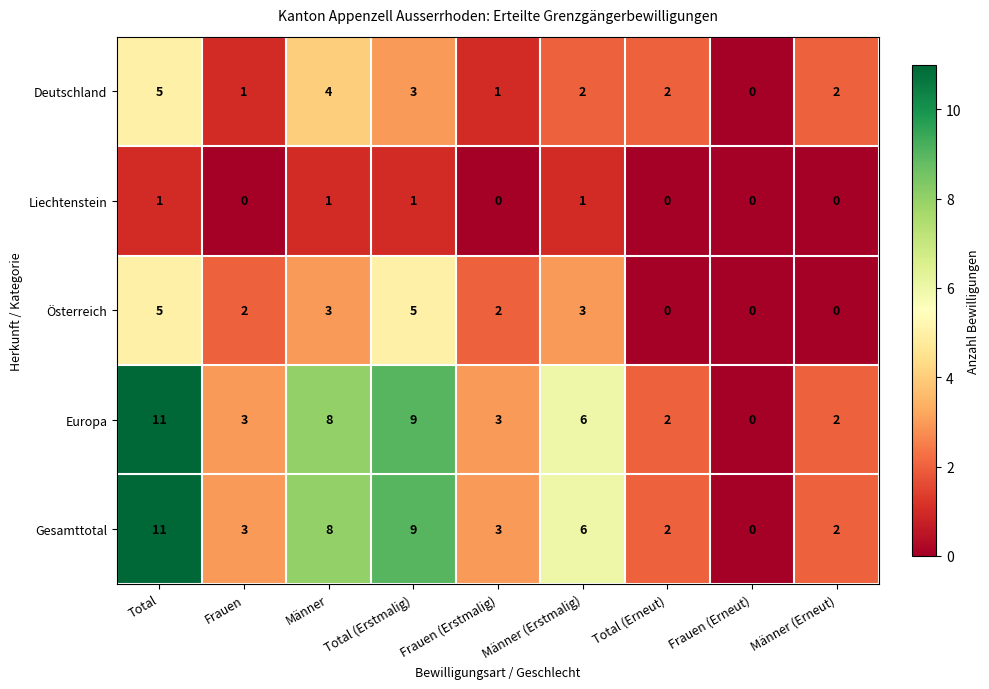

At which category is the sum across all series the highest?

Total